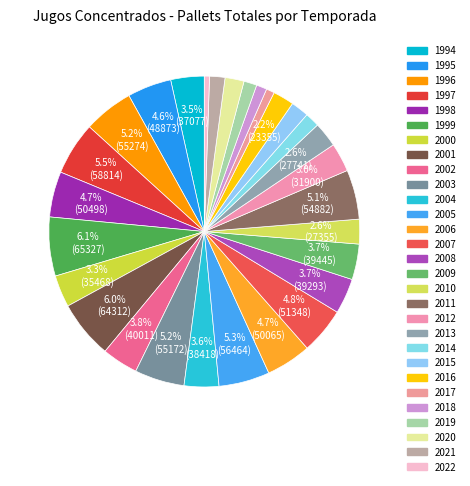

Count the number of slices in the pie.

29